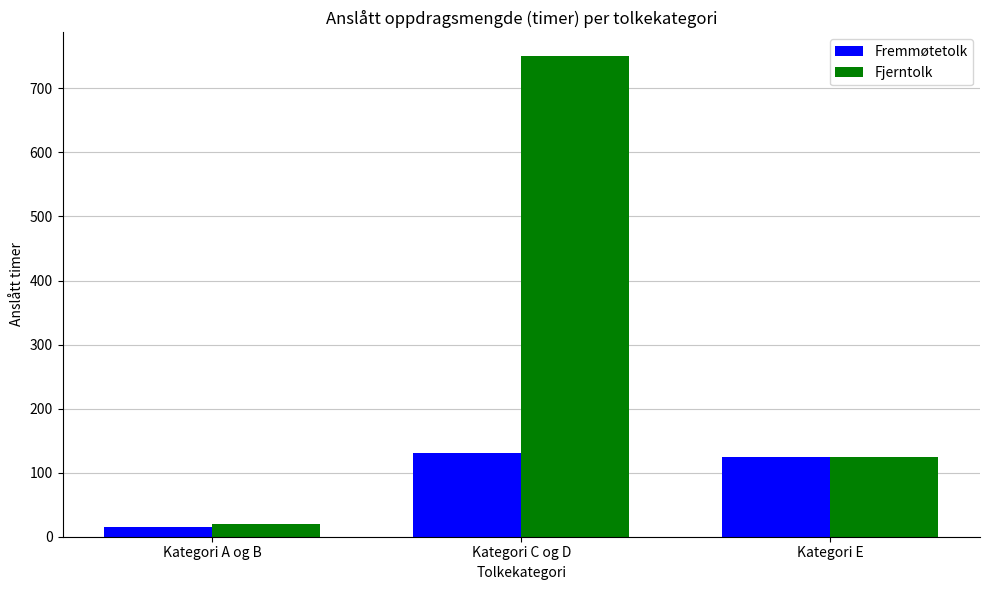

How many bars are there in each group?

2